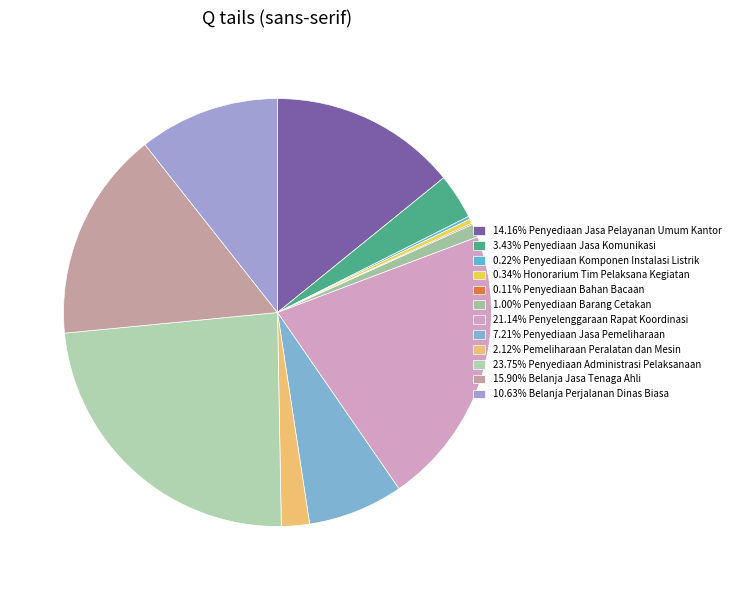

What is the largest slice in the pie chart?

Penyediaan Administrasi Pelaksanaan